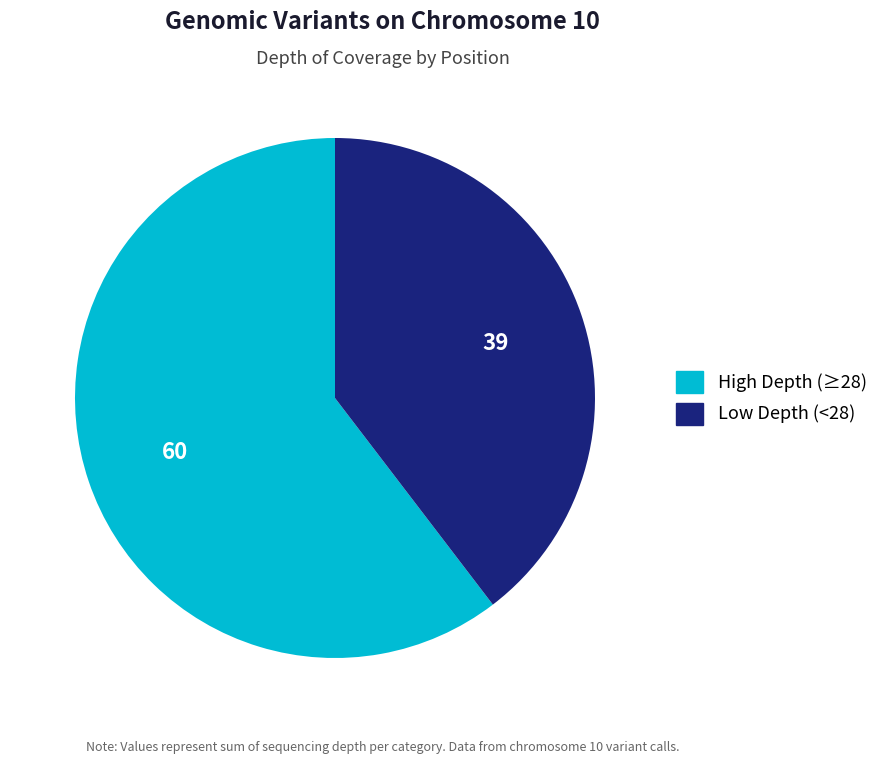

Is there a majority slice in this chart?

Yes